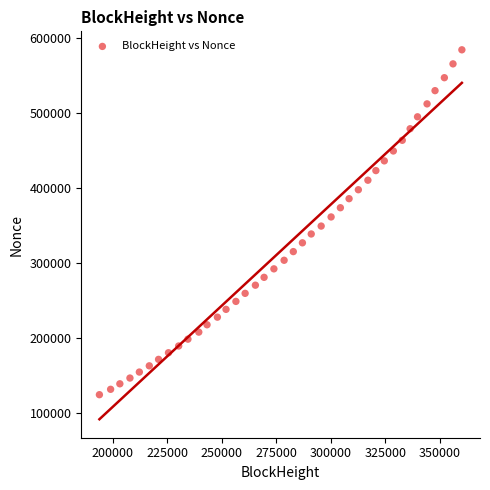

What is the range of Y values (max minus min)?

458984